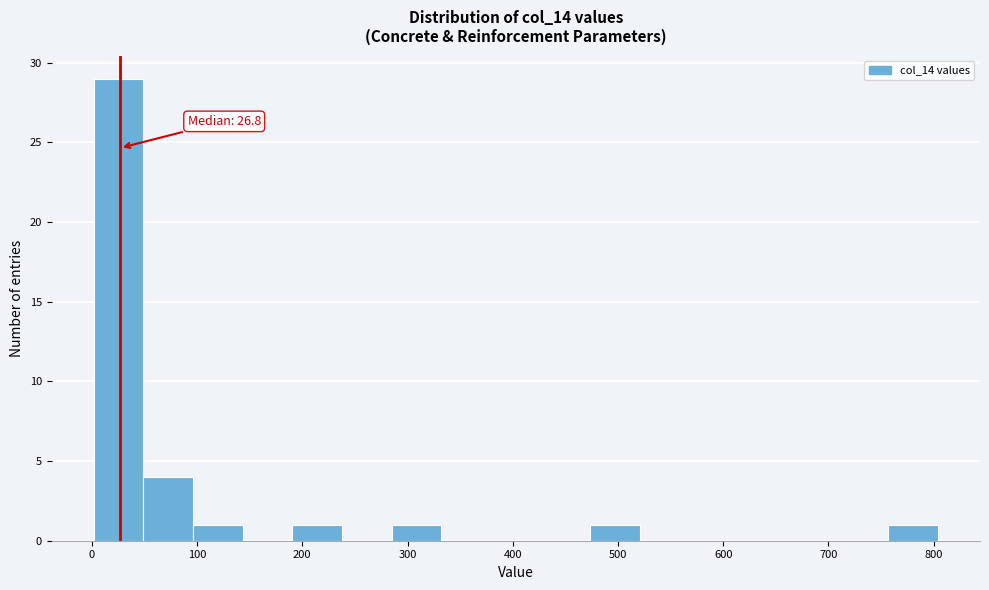

Which range on the x-axis has the tallest bar?

0 to 50